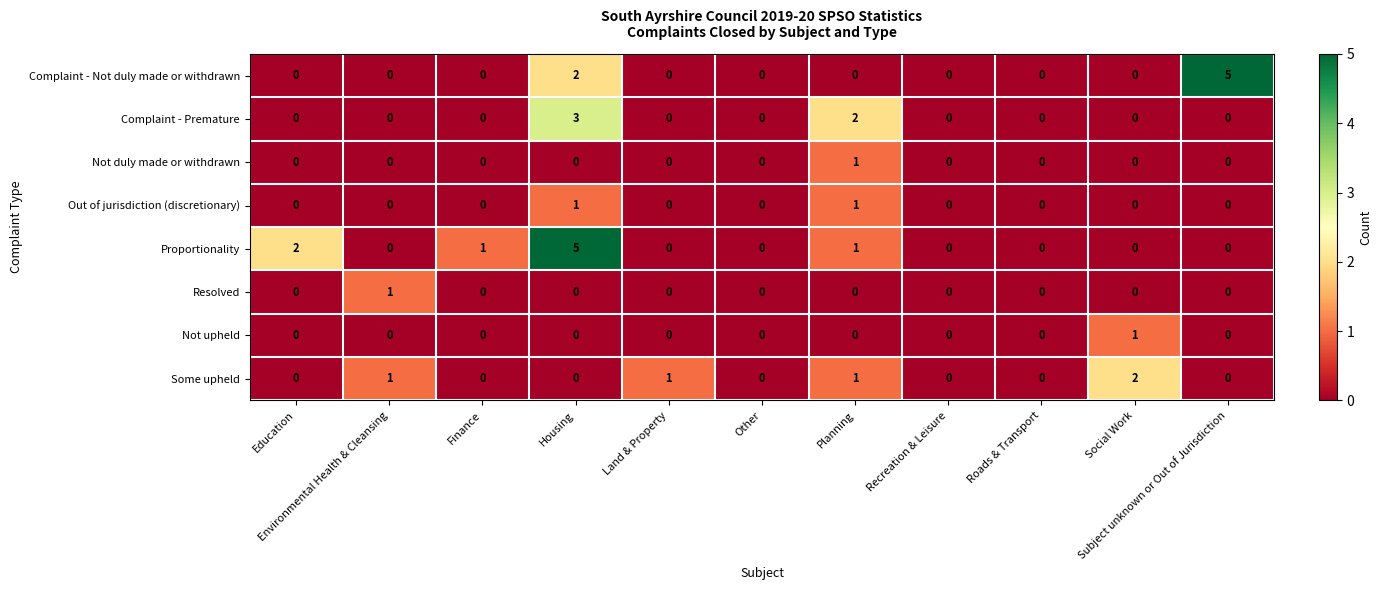

What is the sum of all Complaint - Premature values?

5